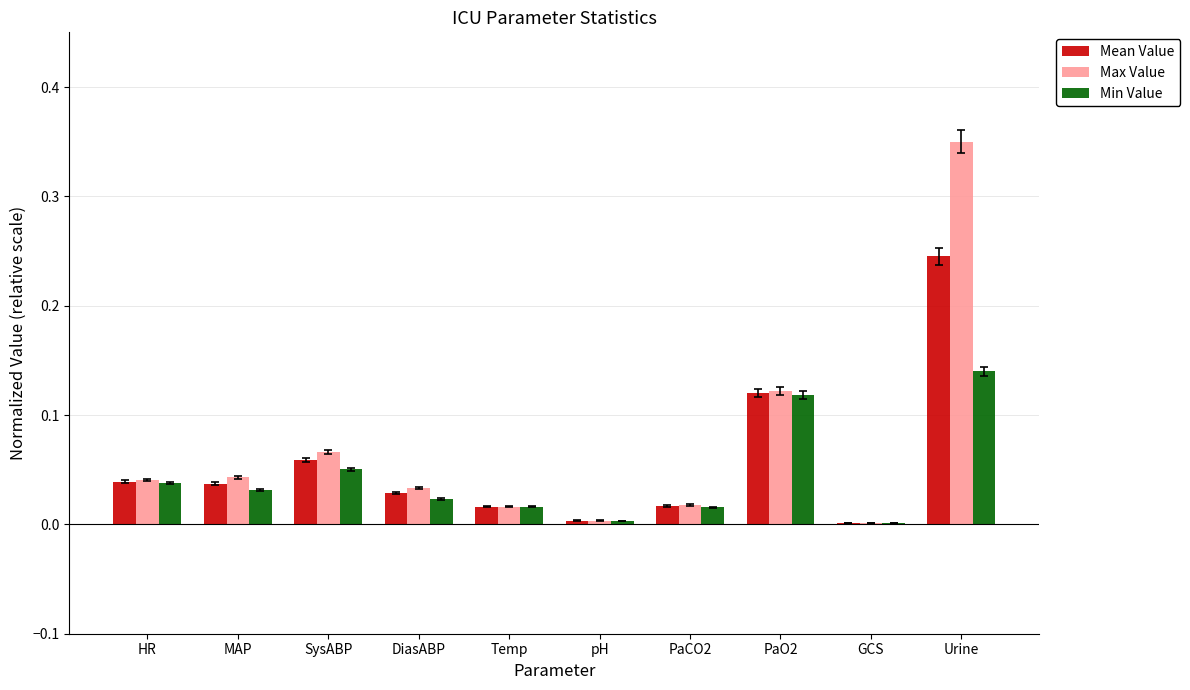

Are the bars horizontal?

No